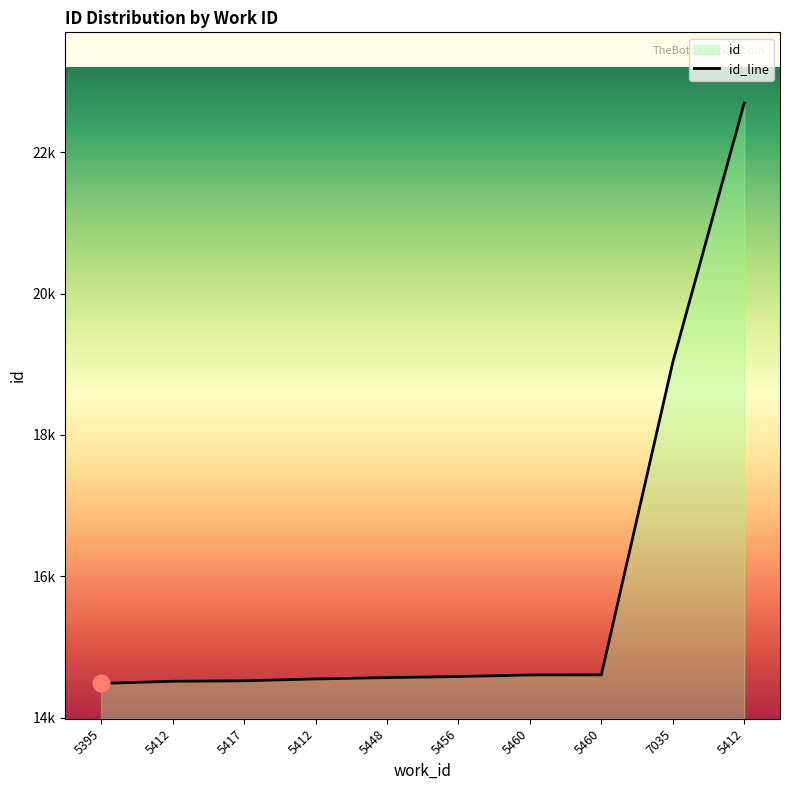

What is the label of the 5th point from the left?

5448